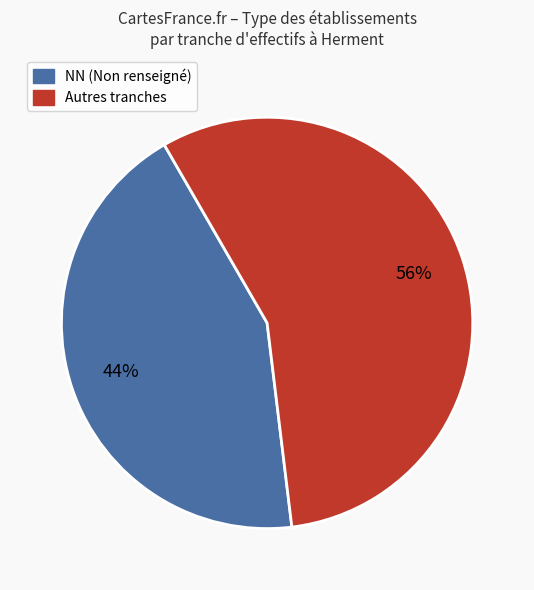

To the nearest percent, what is the average slice percentage?

50%